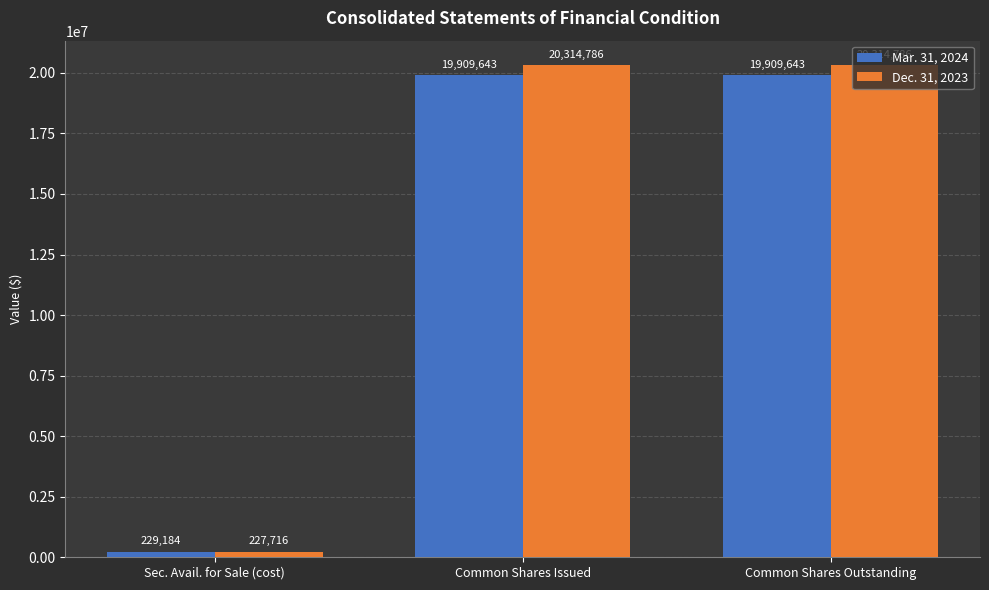

How many bars are there in total?

6